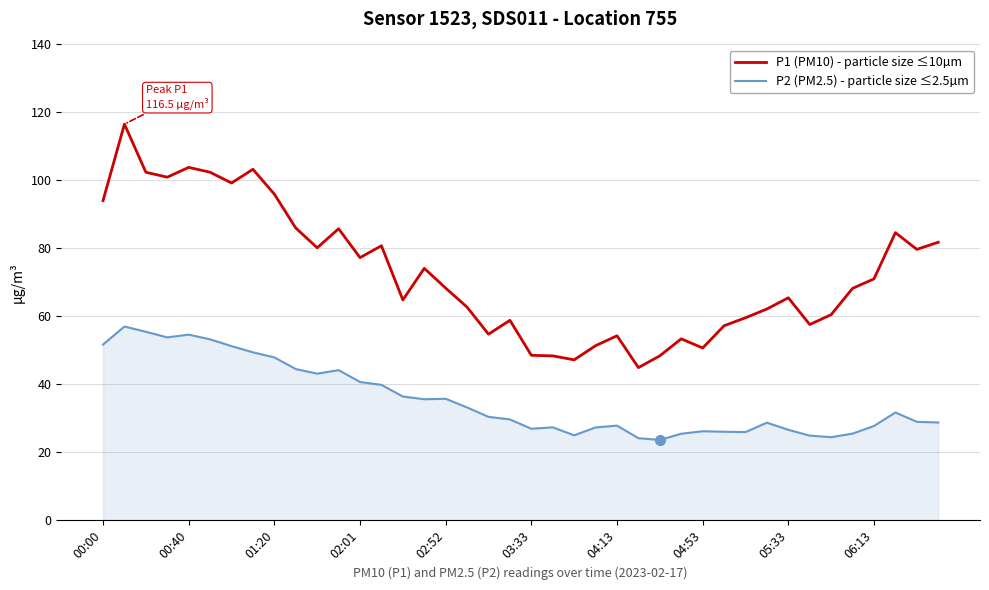

True or false: P1 (PM10) - particle size ≤10µm and P2 (PM2.5) - particle size ≤2.5µm cross at least once.

False